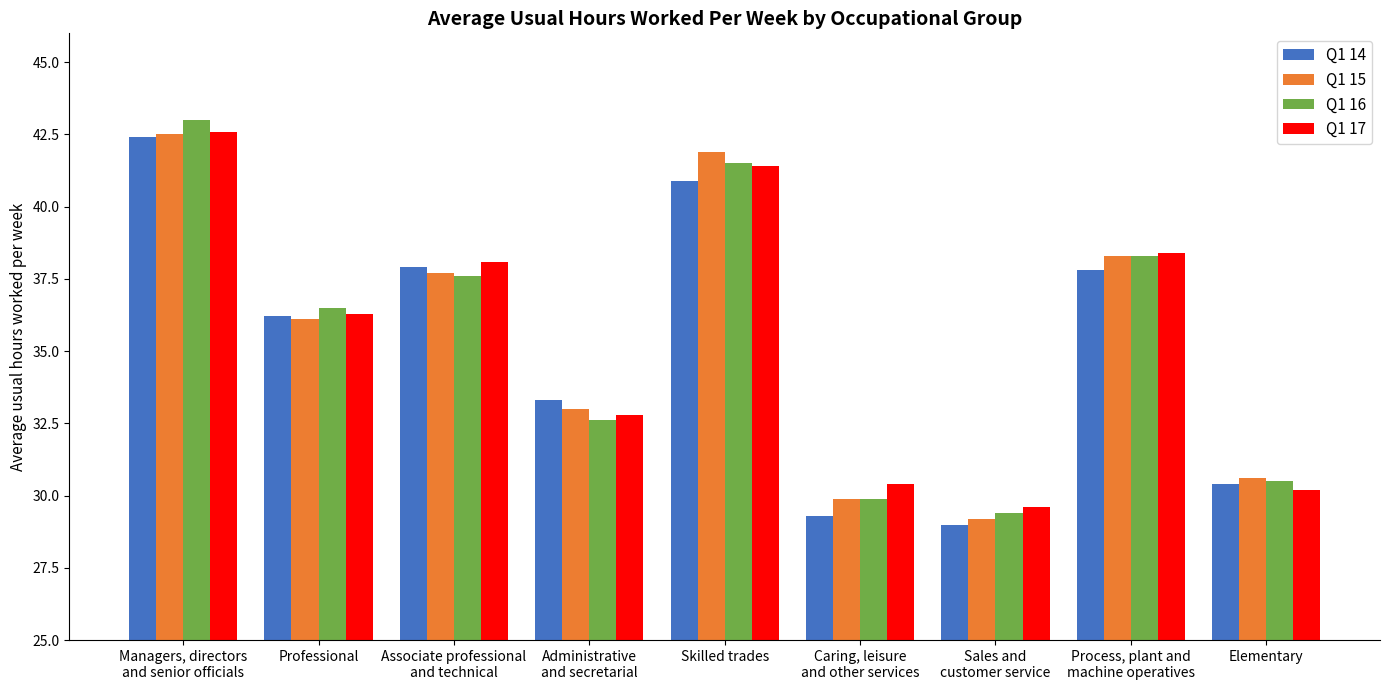

How many values in the Q1 16 series are below 36?

4